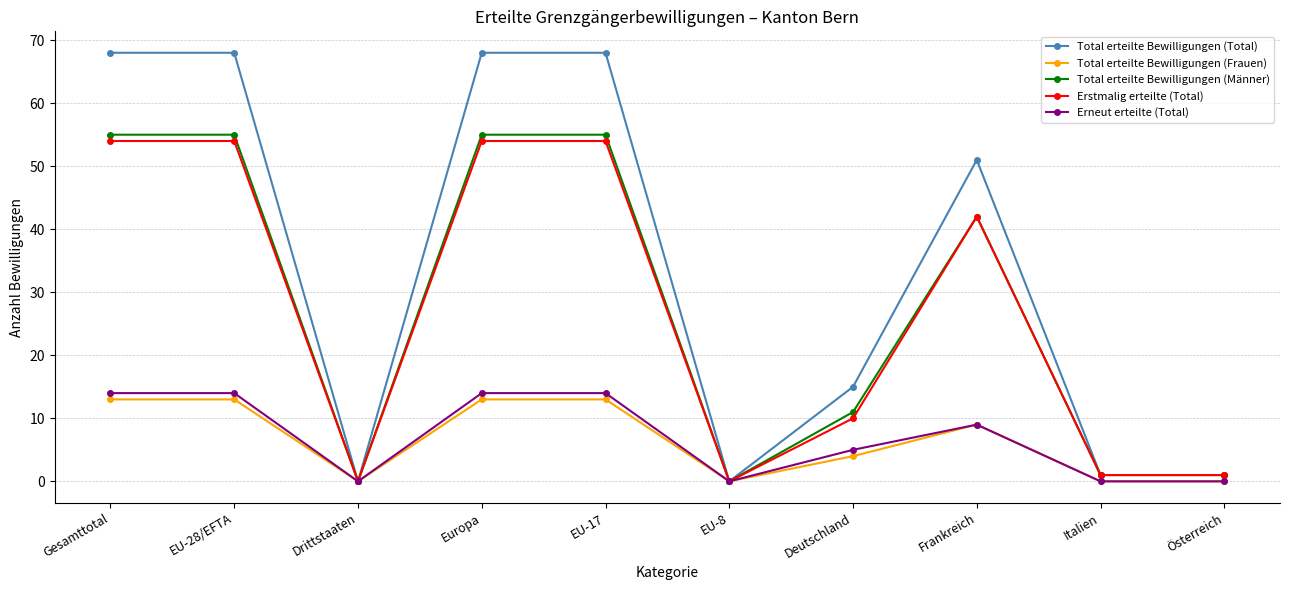

What is the highest value of the Total erteilte Bewilligungen (Männer) series?

55